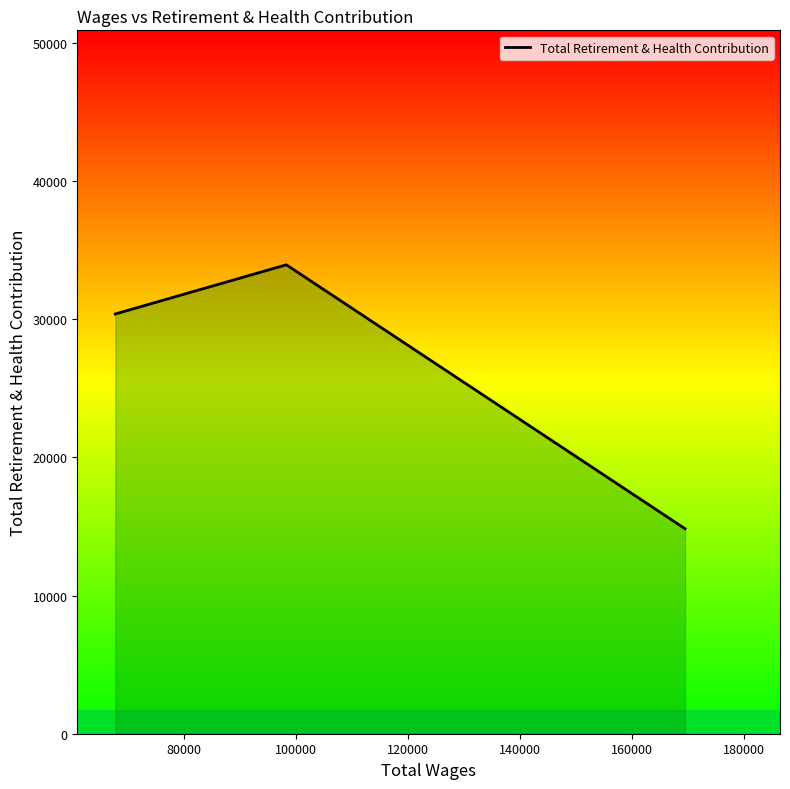

What is the average value?

26387